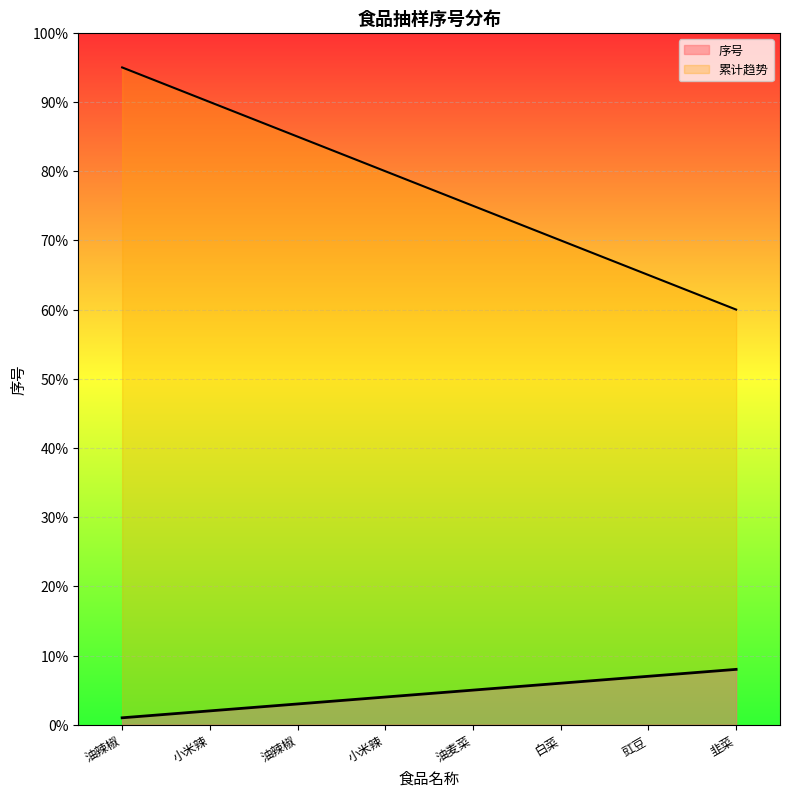

How many data points are above 5?

3